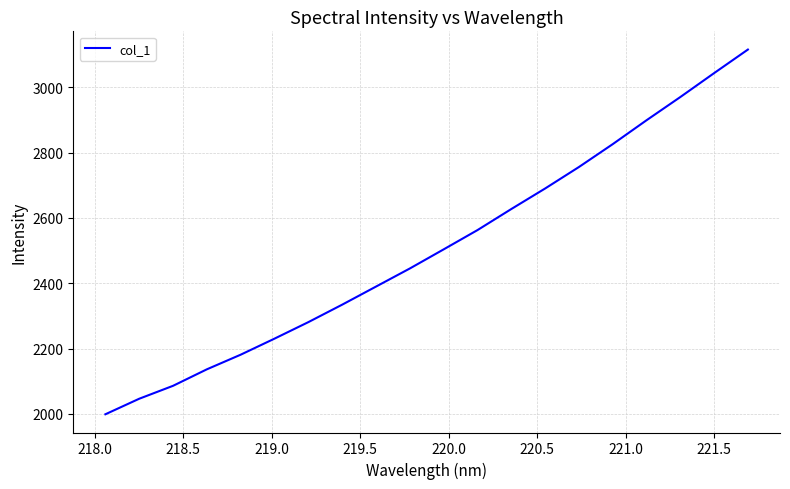

What is the maximum value shown in the chart?

3115.8